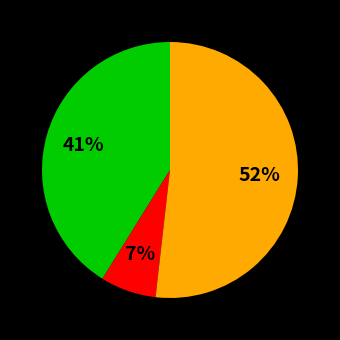

Is there any slice that represents more than half of the pie?

Yes